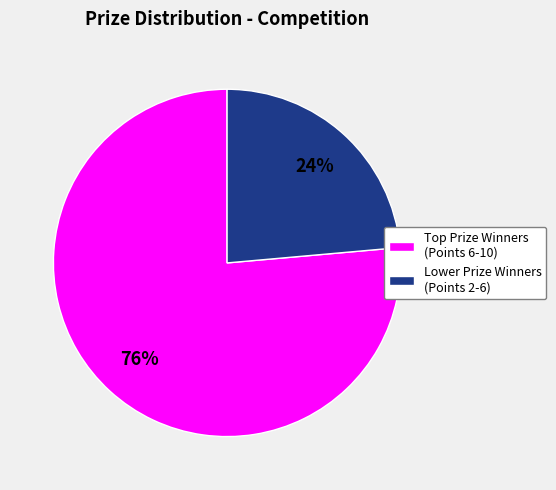

Does any single category account for the majority?

Yes